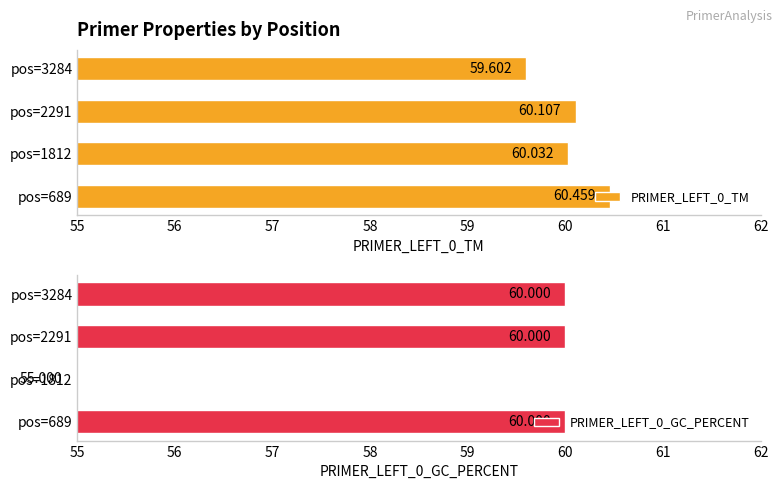

The PRIMER_LEFT_0_TM series shows 60.0 at pos=1812. True or false?

True